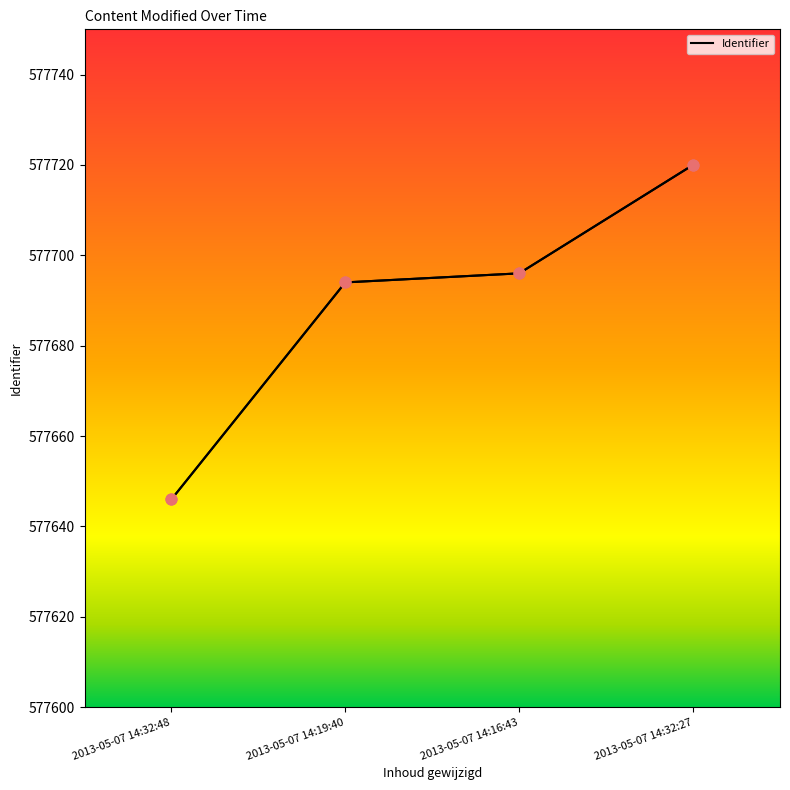

Between 2013-05-07 14:16:43 and 2013-05-07 14:32:48, which is larger?

2013-05-07 14:16:43